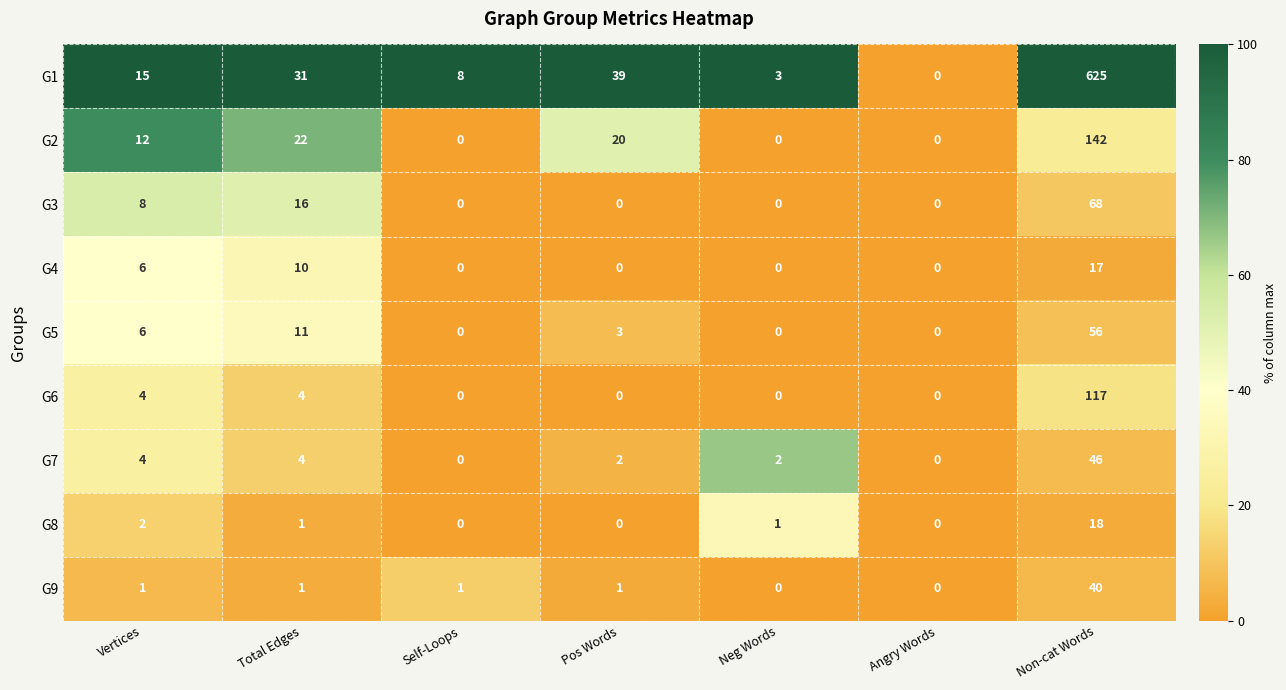

At which category is the sum across all series the highest?

Non-cat Words